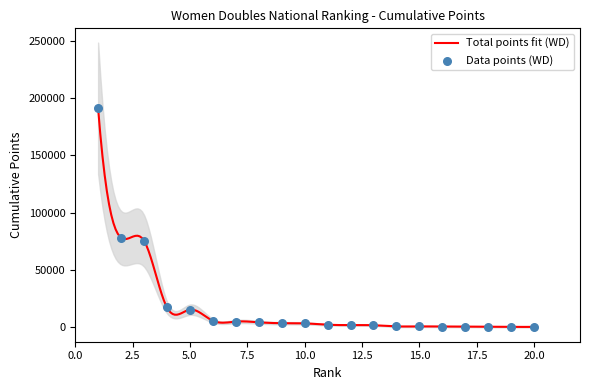

What is the highest value of the Total points fit (WD) series?

191200.0